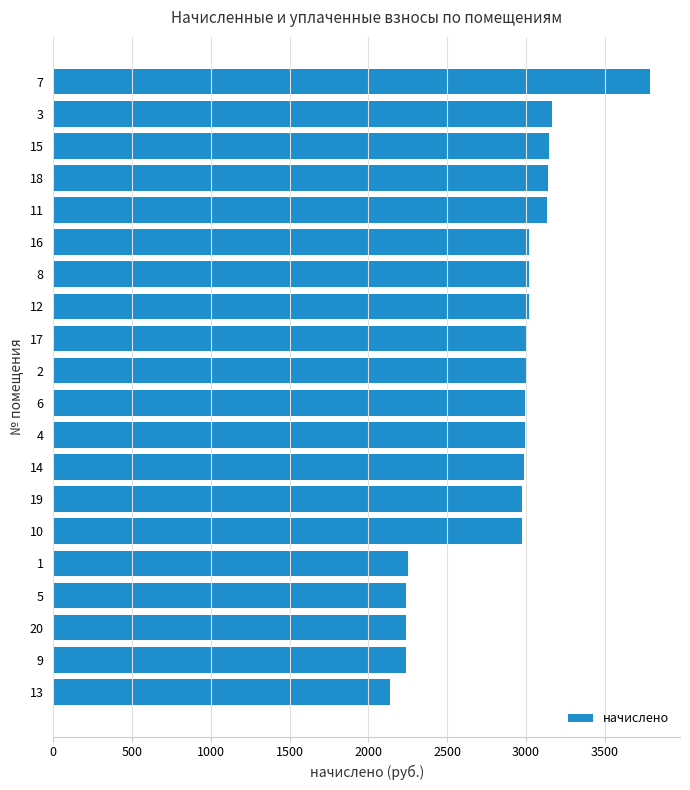

What is the value of the 3rd bar from the top?

3146.6